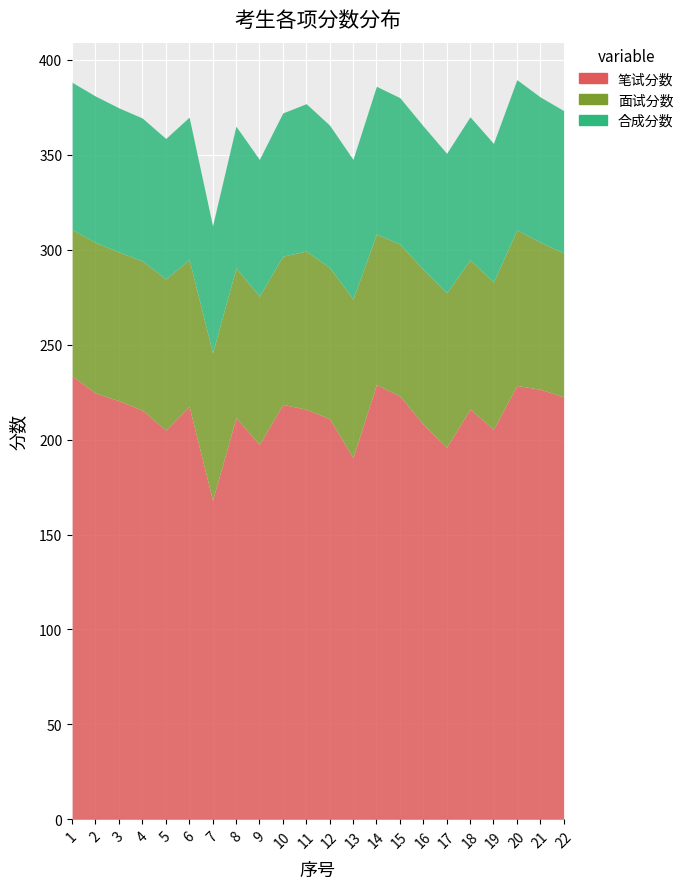

How many interior local valleys does the 面试分数 series have?

6